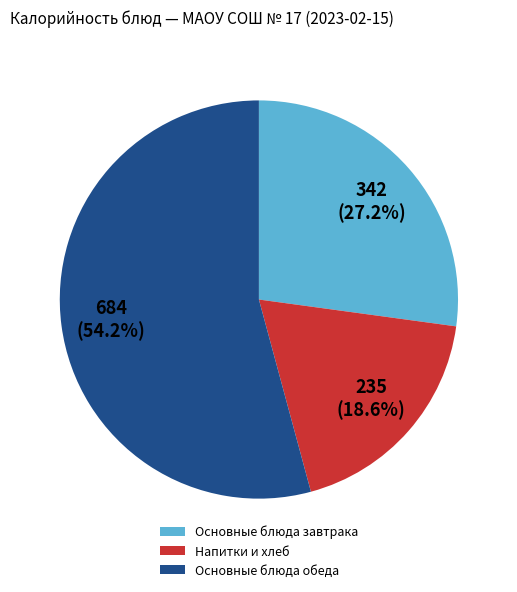

Which slice is the smallest?

Напитки и хлеб